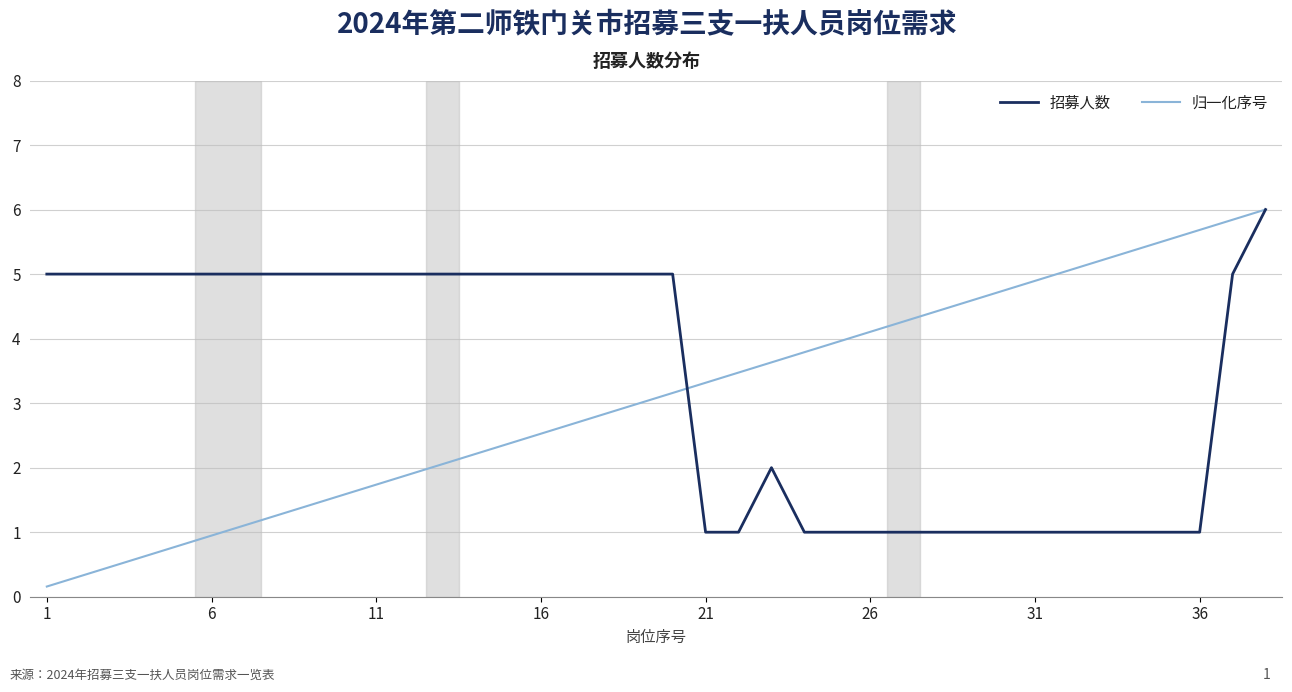

Which series has the largest range (max minus min)?

归一化序号